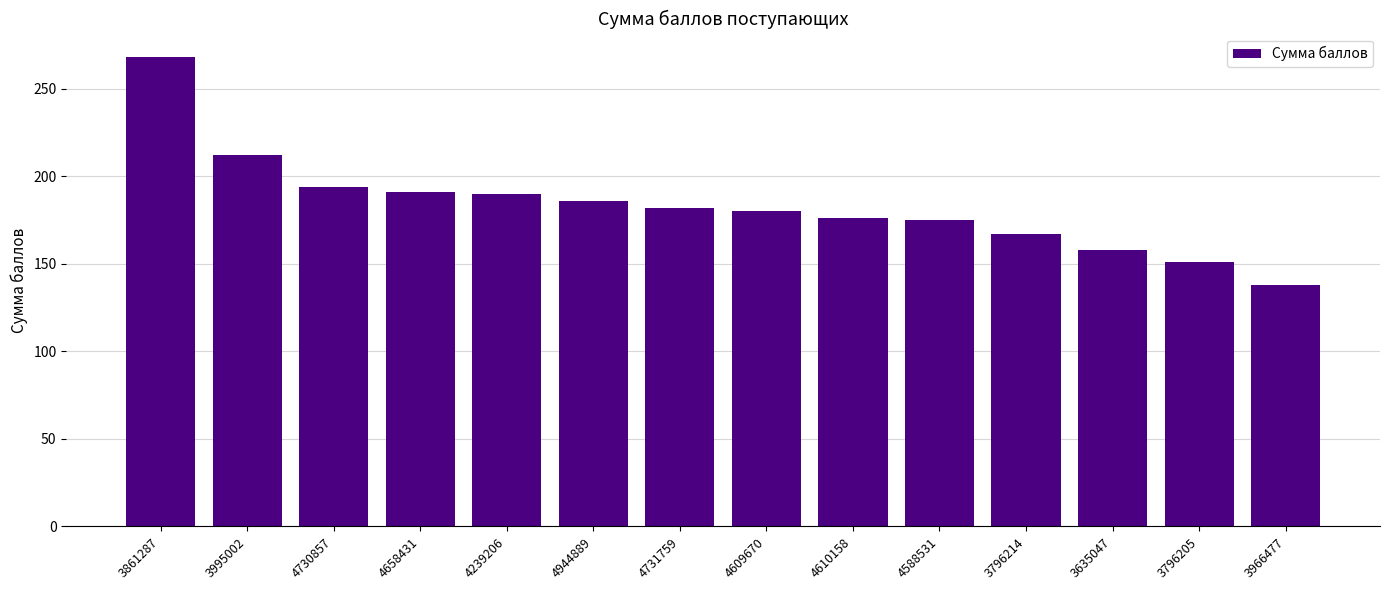

What is the label of the 1st bar from the right?

3966477